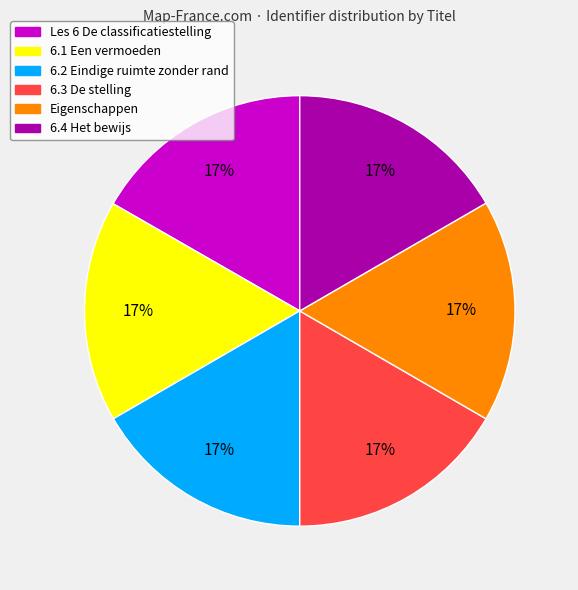

Count the number of slices in the pie.

6